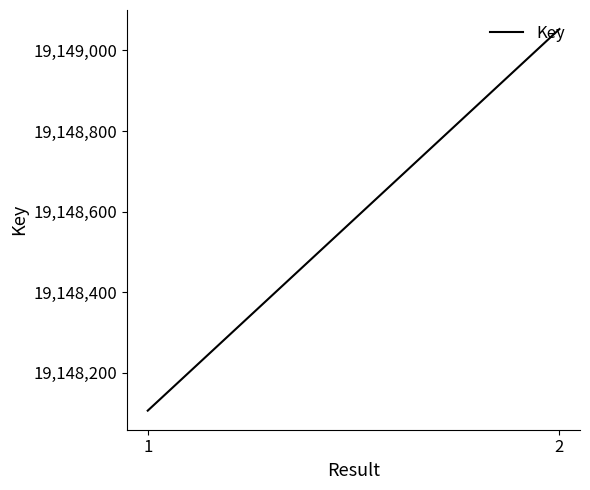

The chart shows a value of 7875758 at 1. True or false?

False